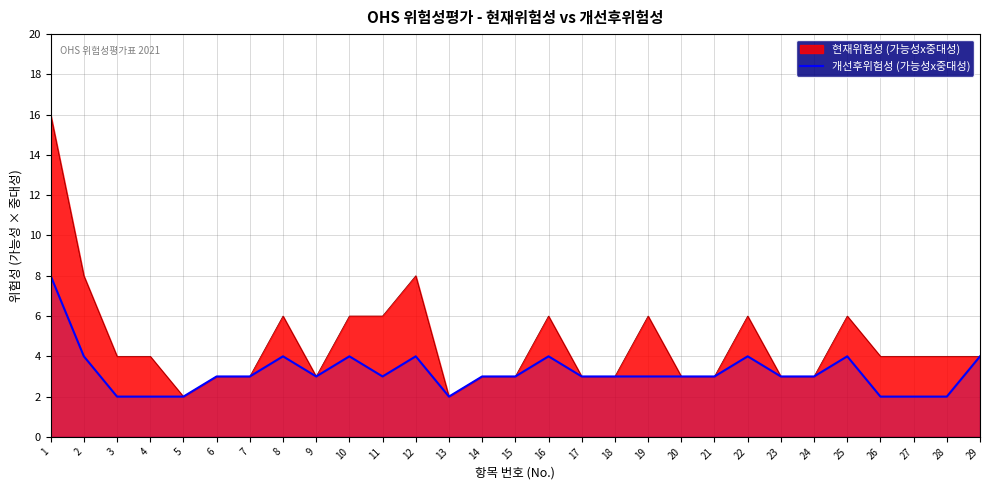

Which label corresponds to the smallest value in the chart?

3